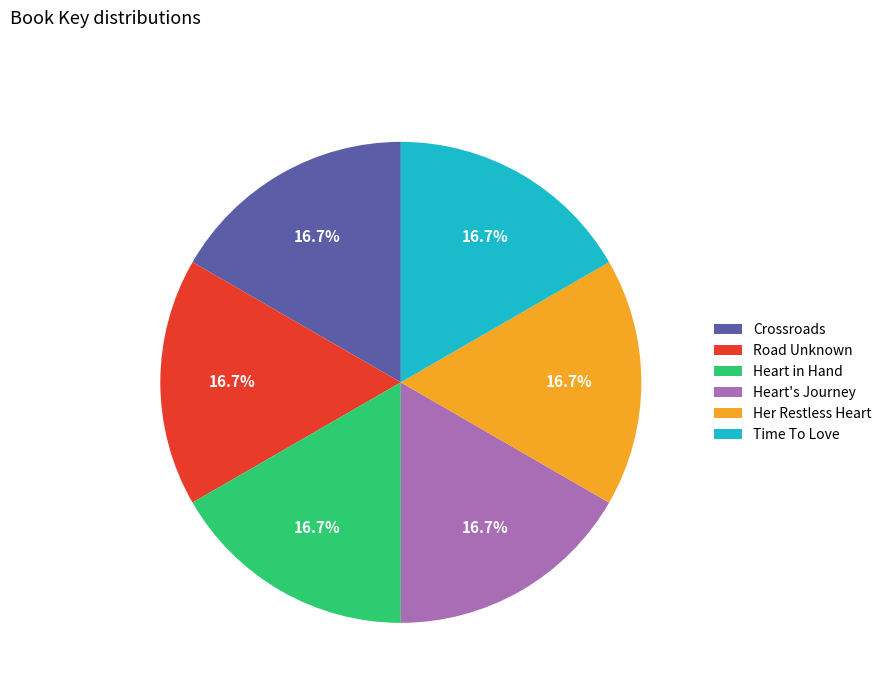

Does any single category account for the majority?

No